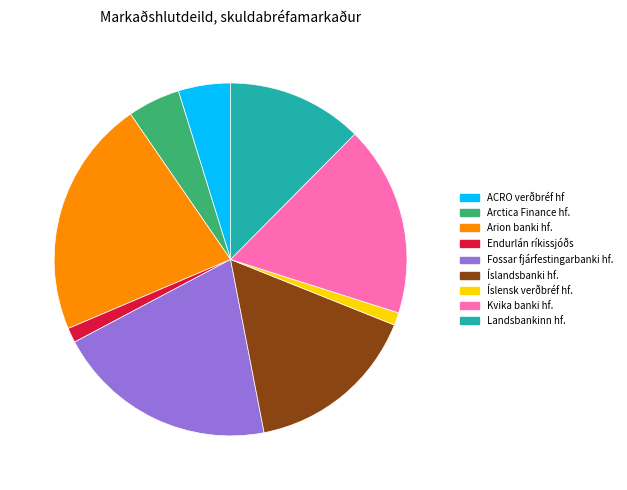

Do 1.3% (28 g) and 20.3% (418 g) together represent more than half of the pie?

No